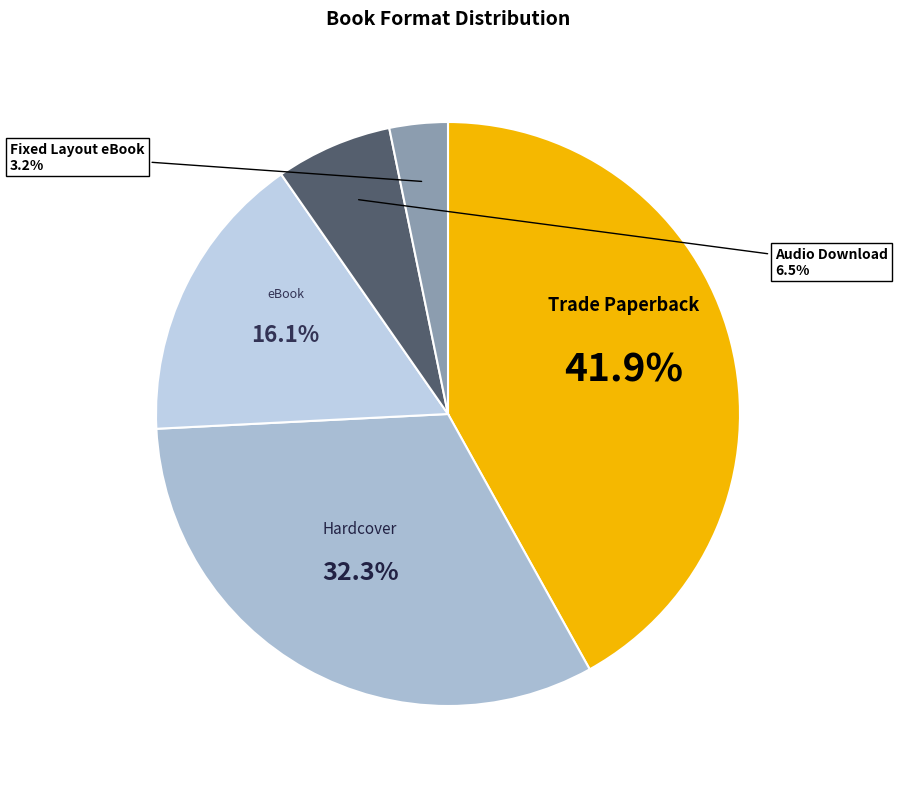

Rank the categories by value from lowest to highest.

Fixed Layout eBook, Audio Download, eBook, Hardcover, Trade Paperback